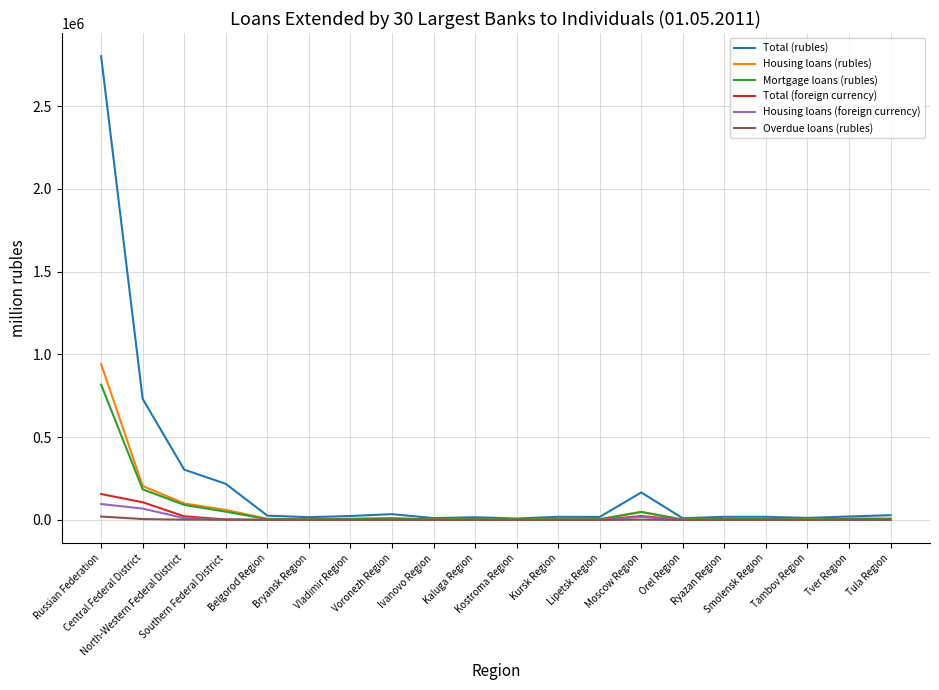

What is the maximum value for Mortgage loans (rubles)?

817436